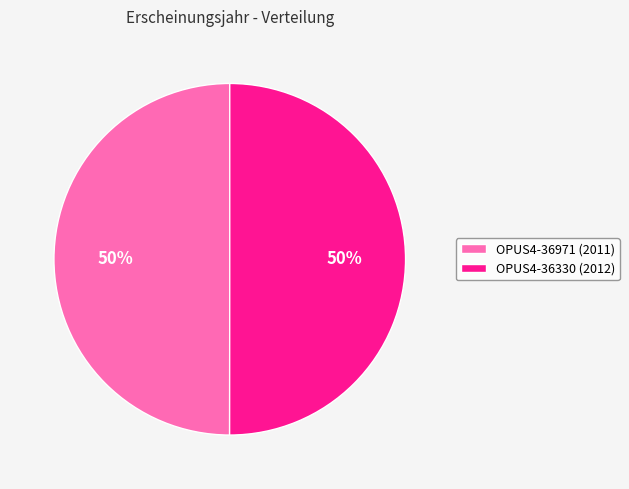

True or false: OPUS4-36971 accounts for 50% of the total.

True